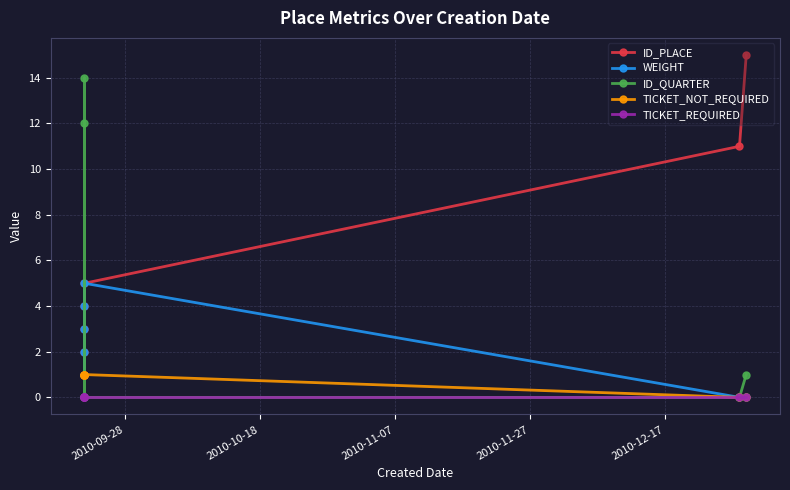

At which label is TICKET_REQUIRED closest to 0?

2010-09-28